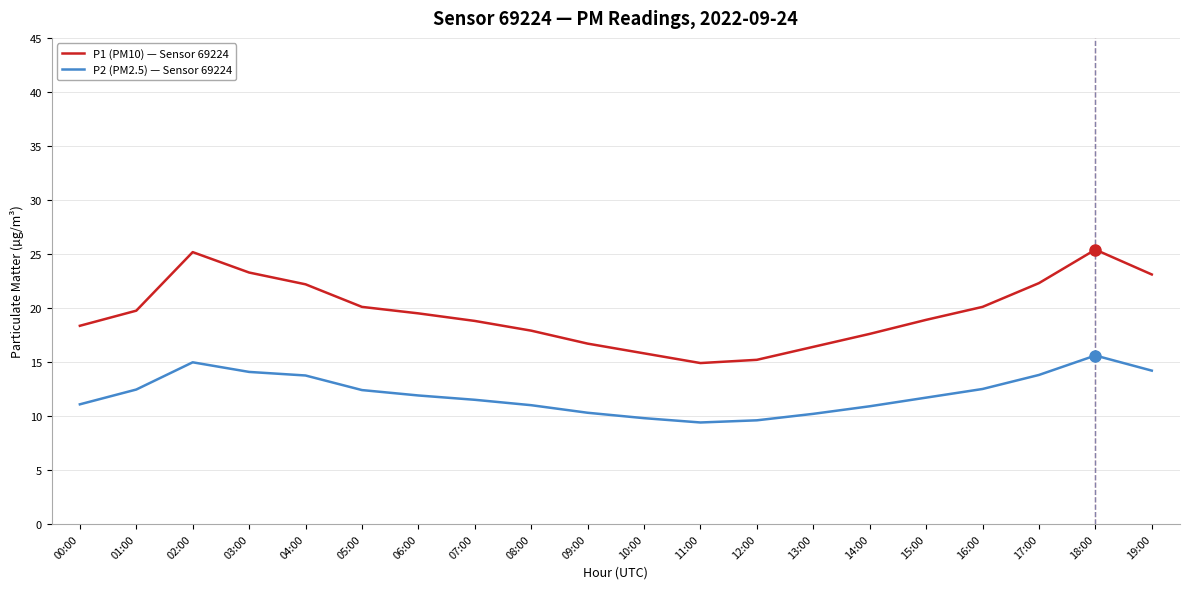

How many lines are shown in the chart?

2